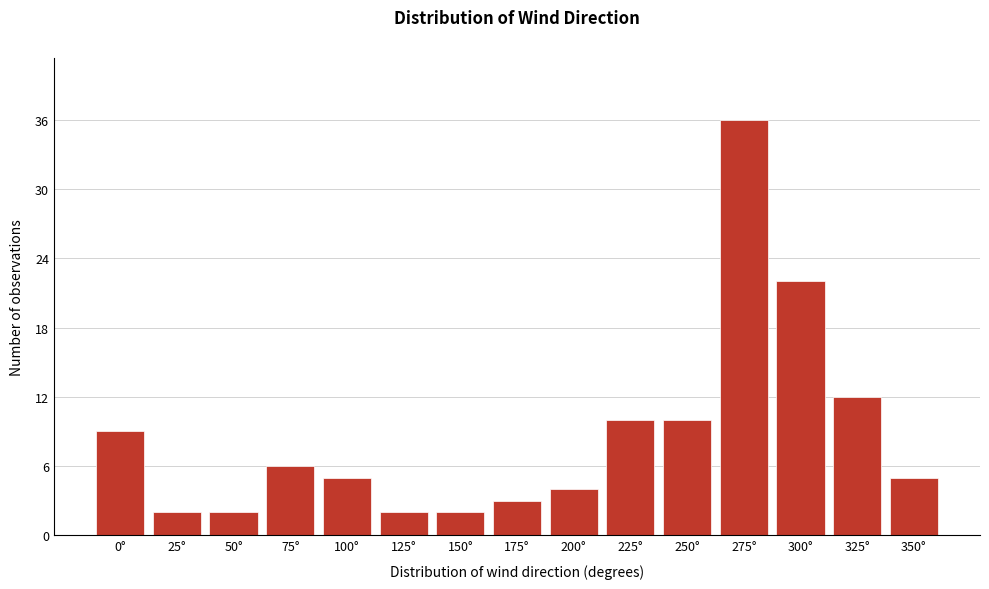

Reading left to right, list all the values displayed in this chart.

0°=9	25°=2	50°=2	75°=6	100°=5	125°=2	150°=2	175°=3	200°=4	225°=10	250°=10	275°=36	300°=22	325°=12	350°=5